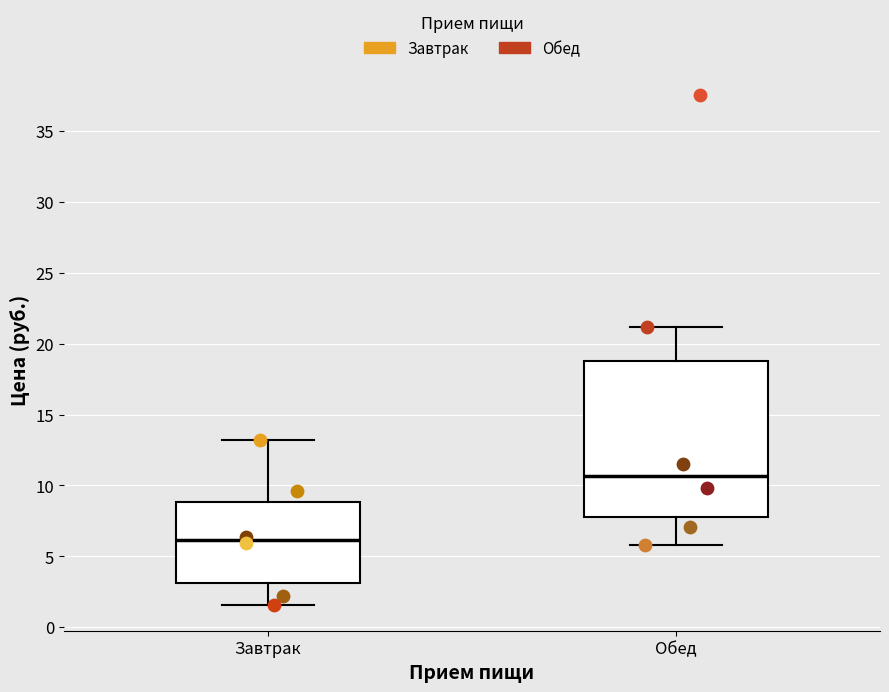

Which box is the tallest, from its lower edge to its upper edge?

Обед